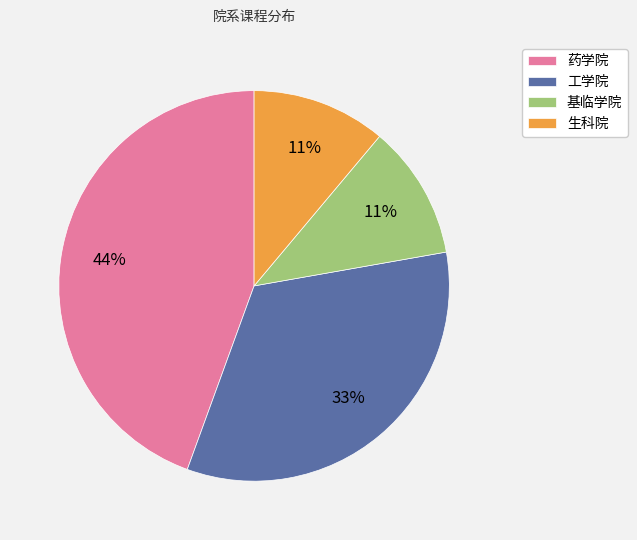

Which slice is the largest?

药学院